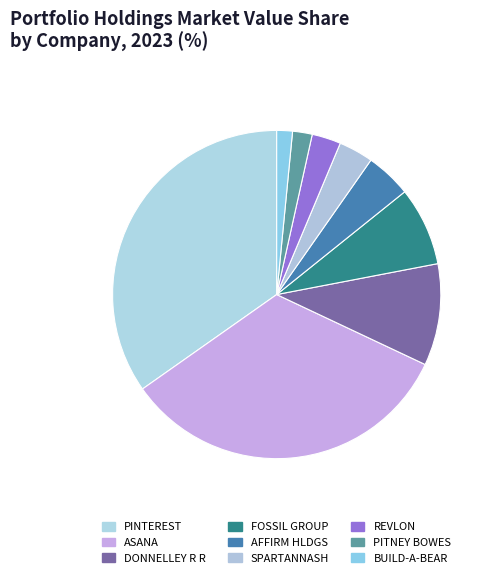

Rank the categories by value from highest to lowest.

PINTEREST INC, ASANA INC, DONNELLEY R R & SONS CO, FOSSIL GROUP INC, AFFIRM HLDGS INC, SPARTANNASH CO, REVLON INC, PITNEY BOWES INC, BUILD-A-BEAR WORKSHOP INC